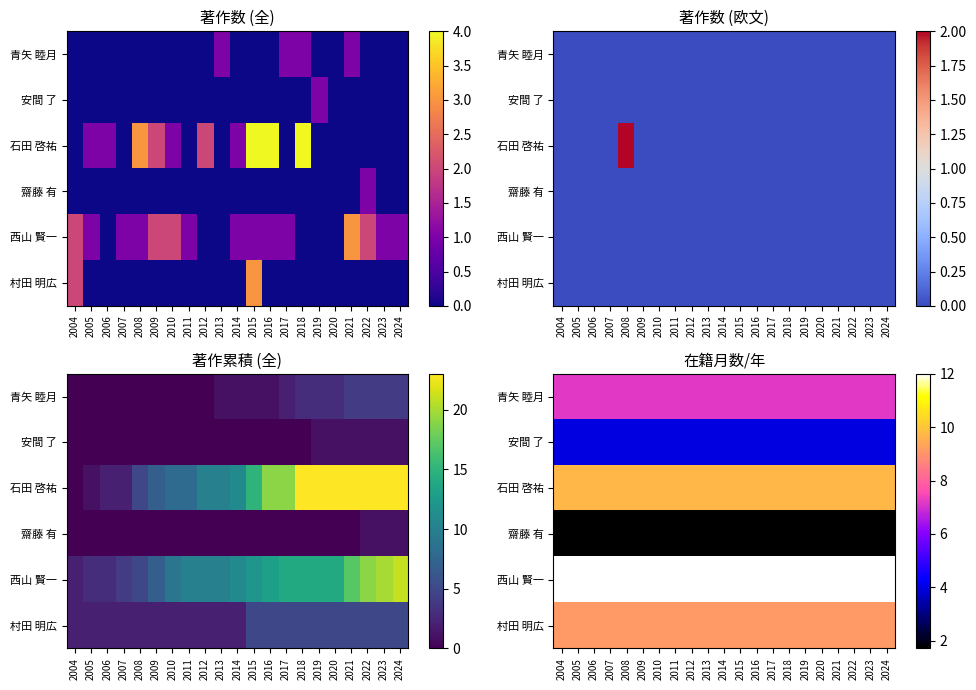

The 齋藤 有 series shows 1.7 at 2014. True or false?

True